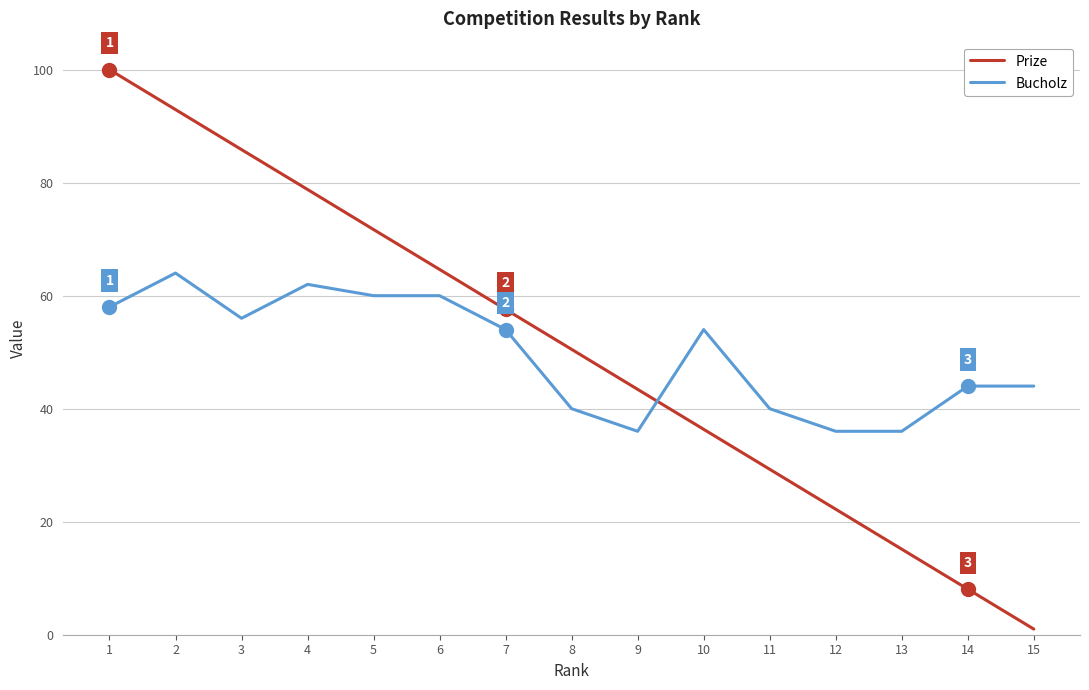

Which category has the highest value in the Bucholz series?

2